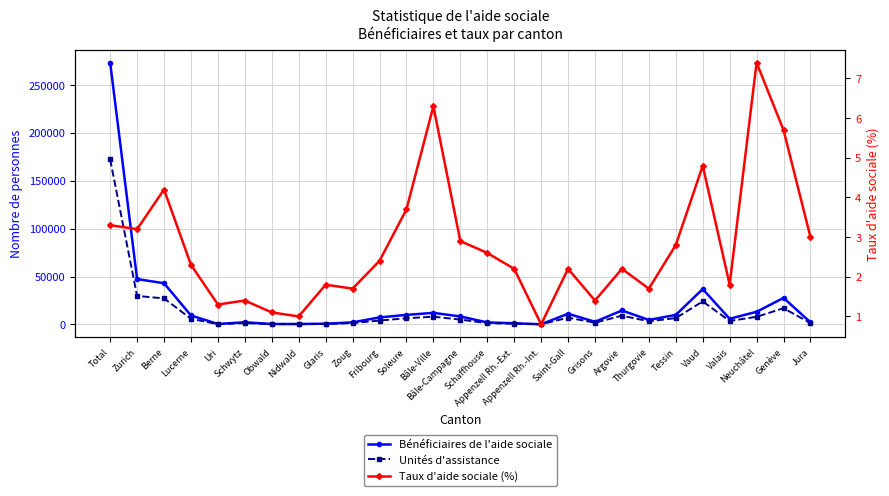

Is it true that Unités d'assistance equals 11549.9 at Soleure?

False